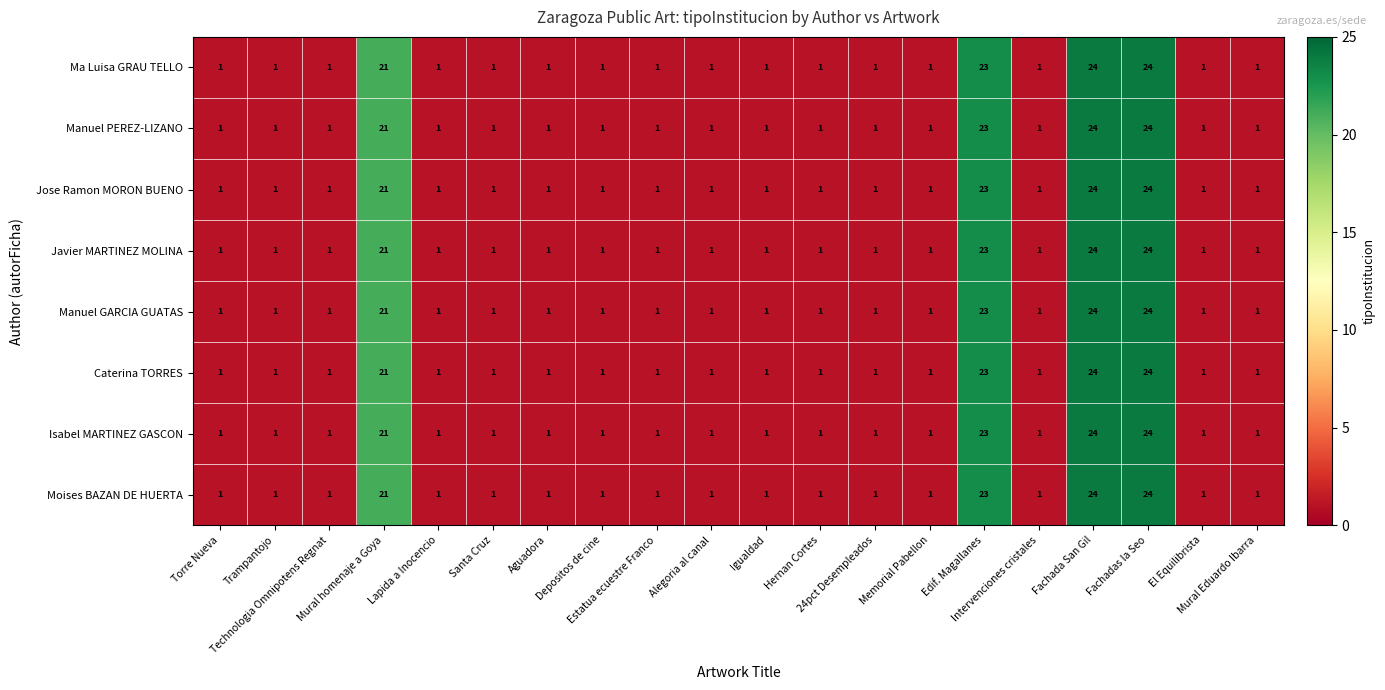

What is the difference between the maximum and minimum values in the Isabel MARTINEZ GASCON series?

23